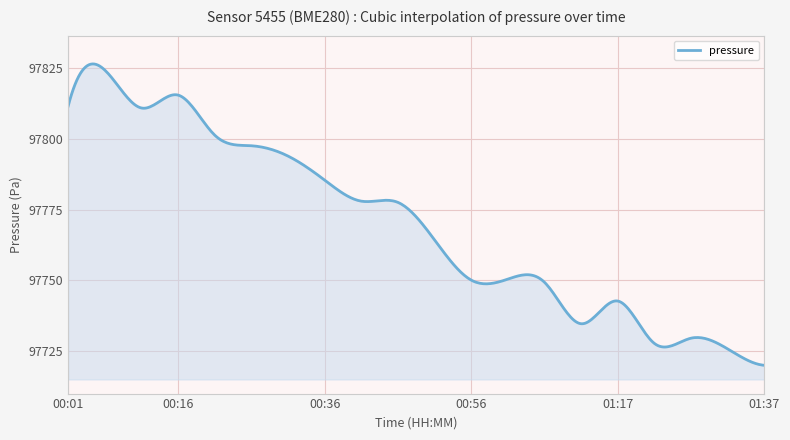

What is the sum of all values?

39107965.2